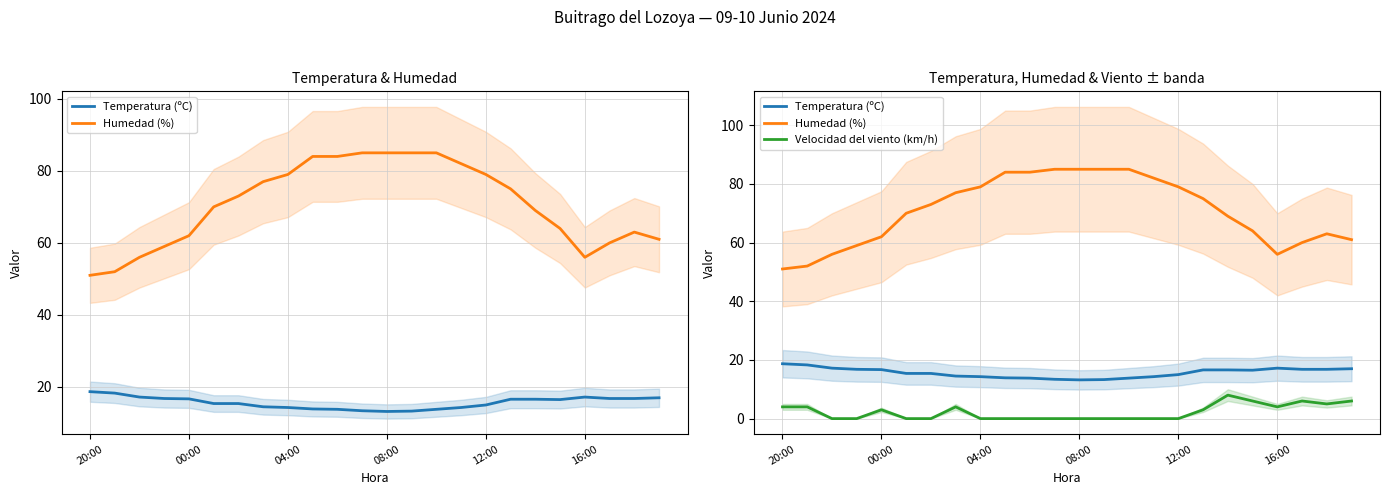

How many values in the Temperatura (ºC) series are below 16?

12